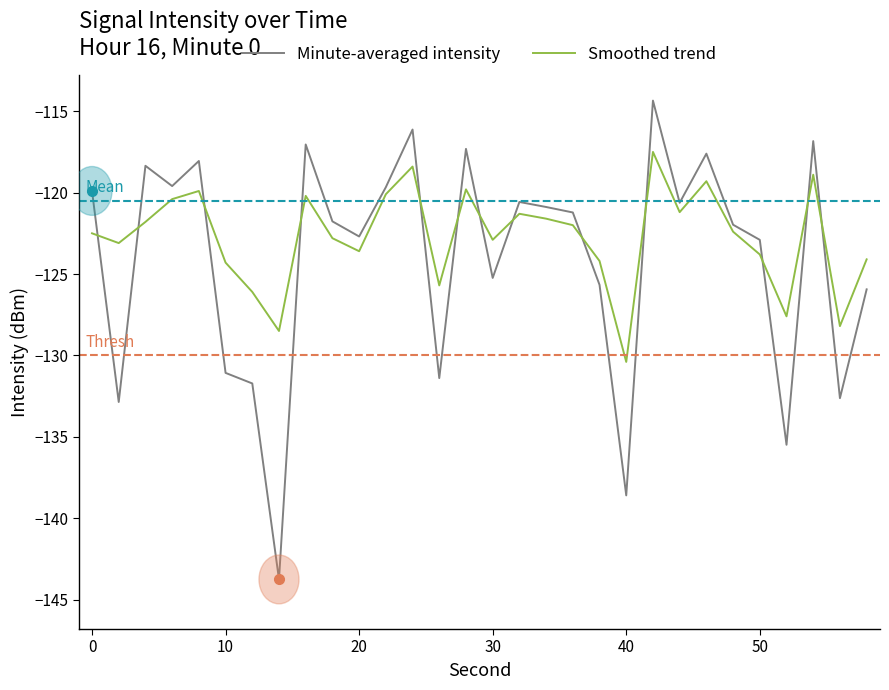

What is the maximum value shown in the chart?

-114.3